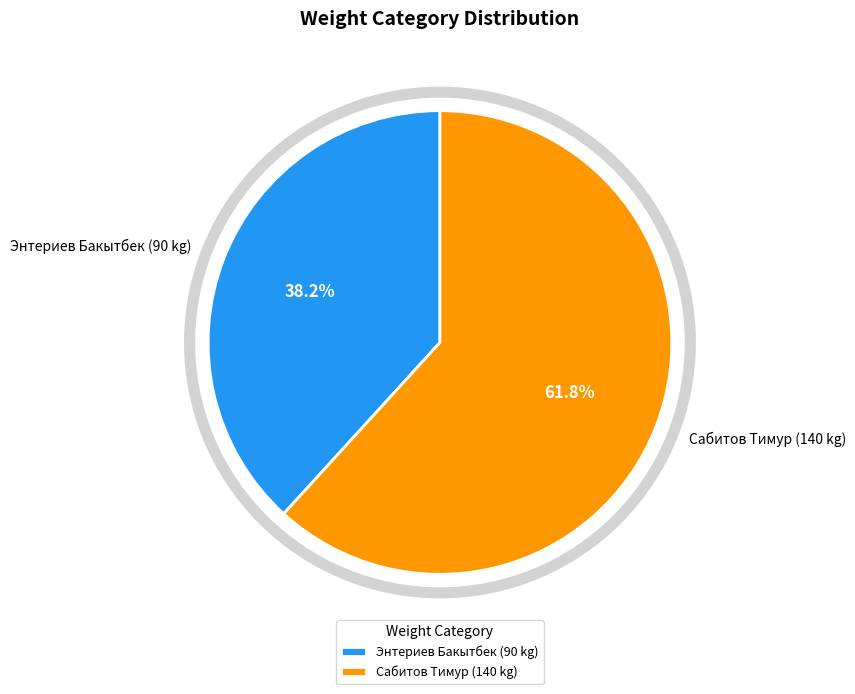

Between Энтериев Бакытбек (90 kg) and Сабитов Тимур (140 kg), which is larger?

Сабитов Тимур (140 kg)